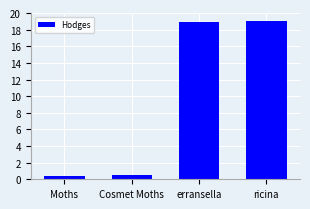

Between erransella and Moths, which is larger?

erransella